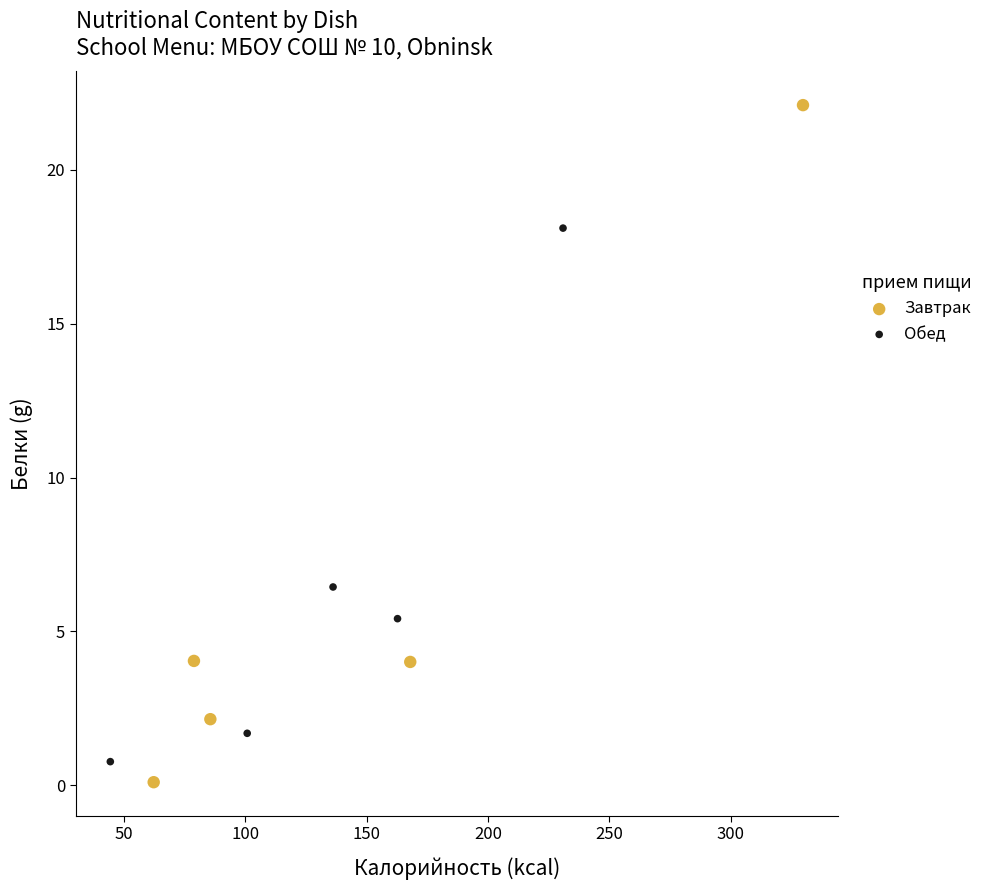

Which series has the largest Y range (max minus min)?

Завтрак